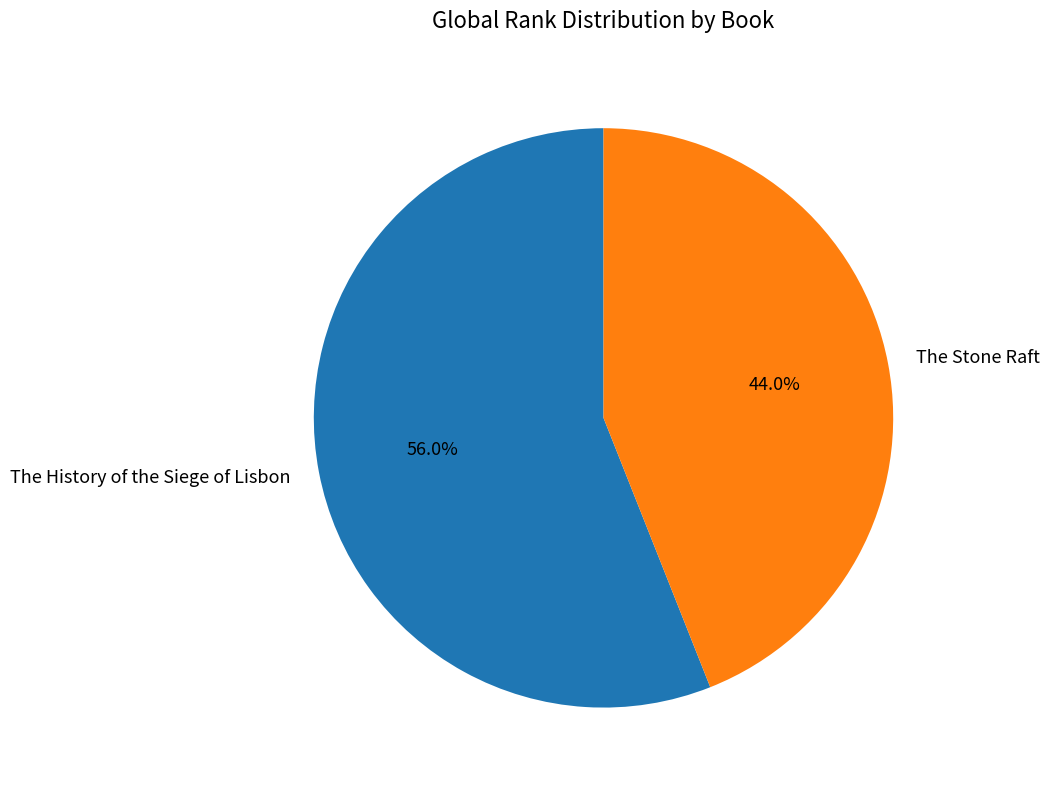

Is there any slice that represents more than half of the pie?

Yes